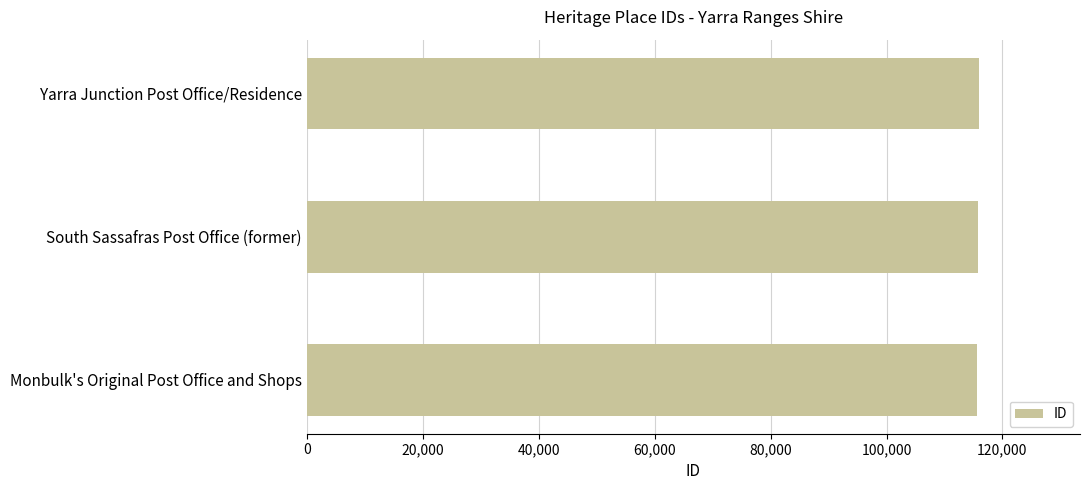

Approximately how many times larger is the value at Monbulk's Original Post Office and Shops compared to South Sassafras Post Office (former)?

1.0